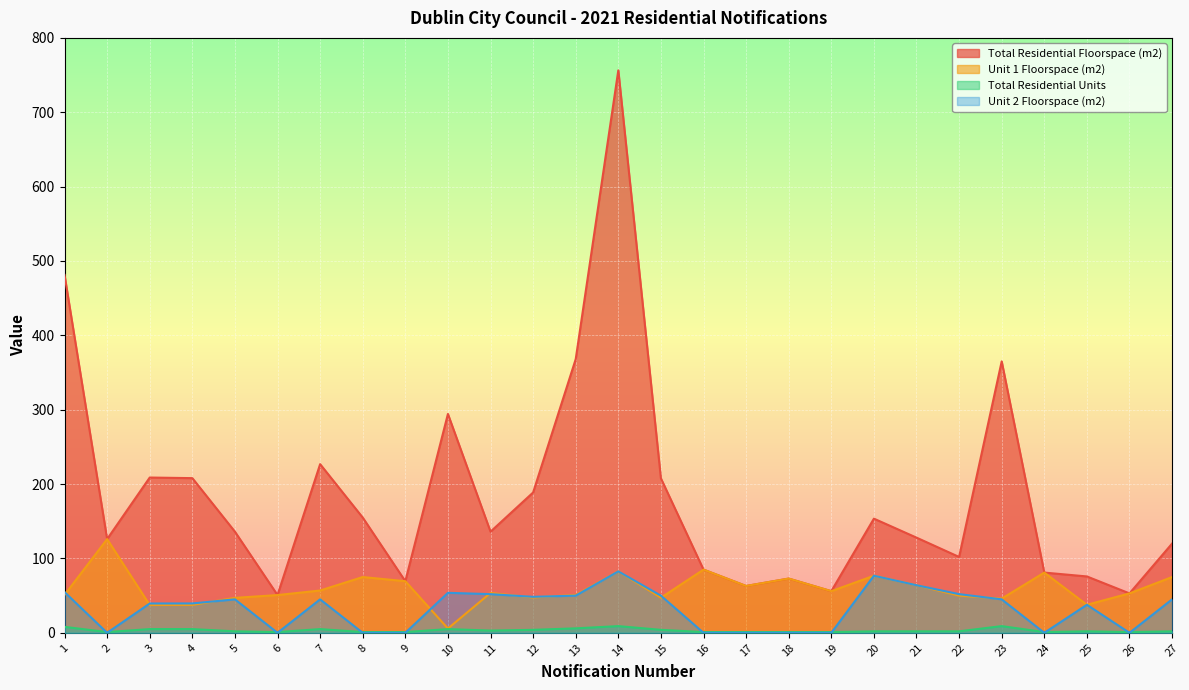

True or false: Unit 2 Floorspace (m2) has more than 0 interior local peaks.

True